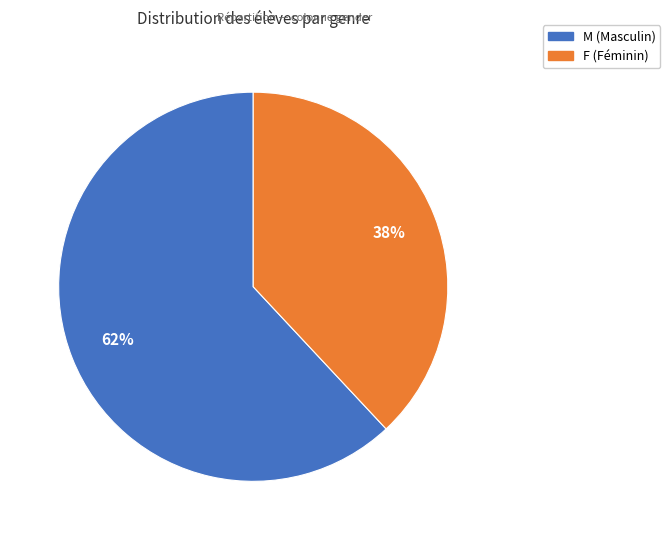

Combined, do F and M account for over 50%?

Yes